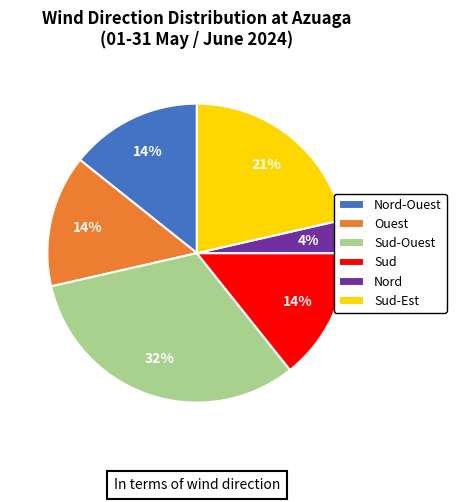

What percentage is the Sud slice, to the nearest percent?

14%